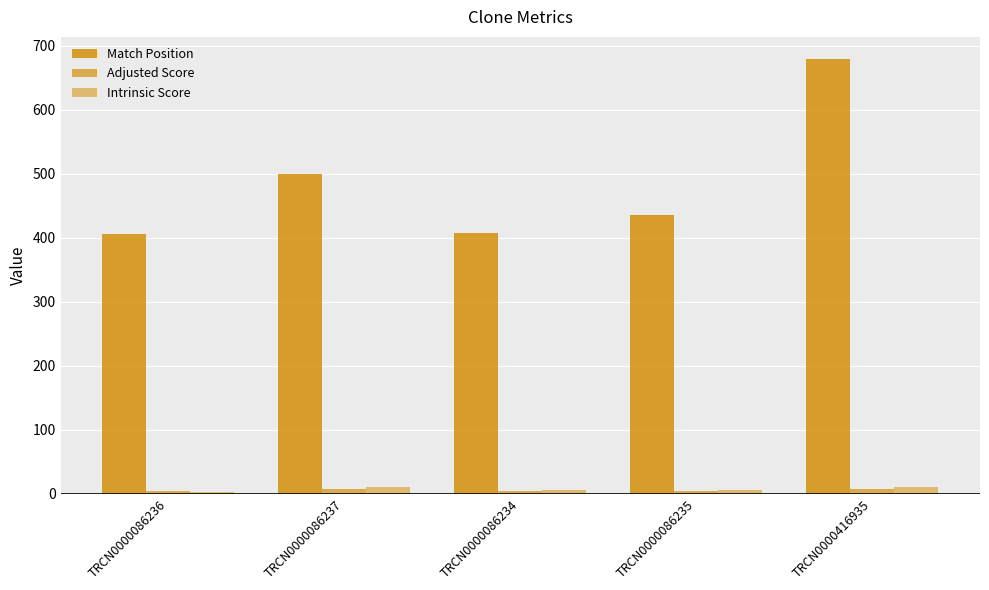

What value does the Intrinsic Score series have at TRCN0000086235?

5.0